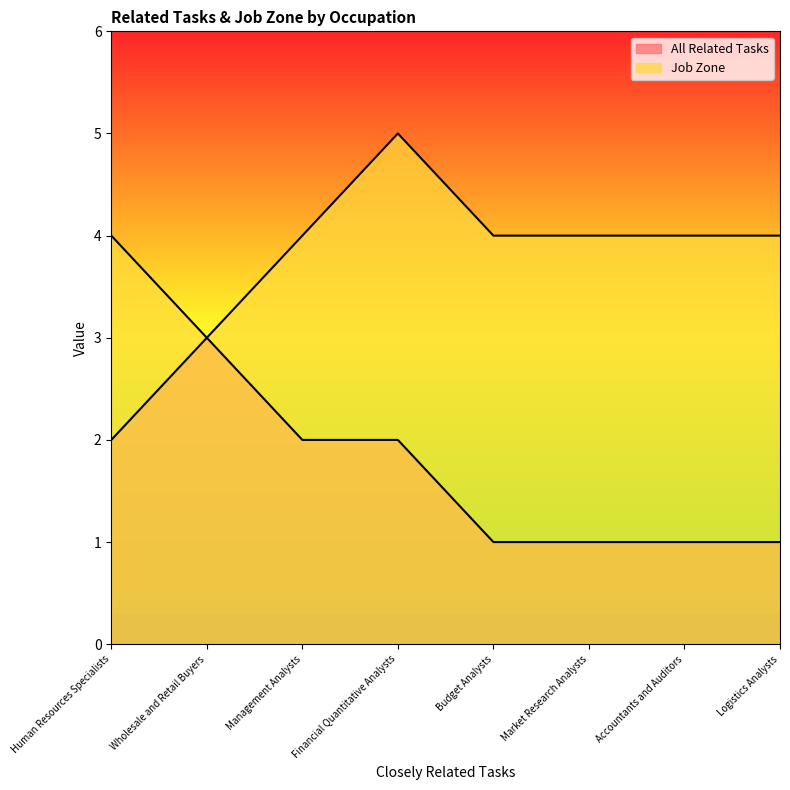

What is the average value of the All Related Tasks series?

2